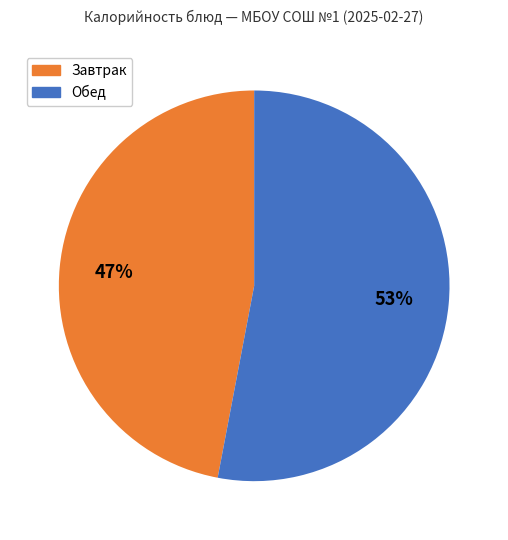

What percentage is the Обед slice, to the nearest percent?

53%